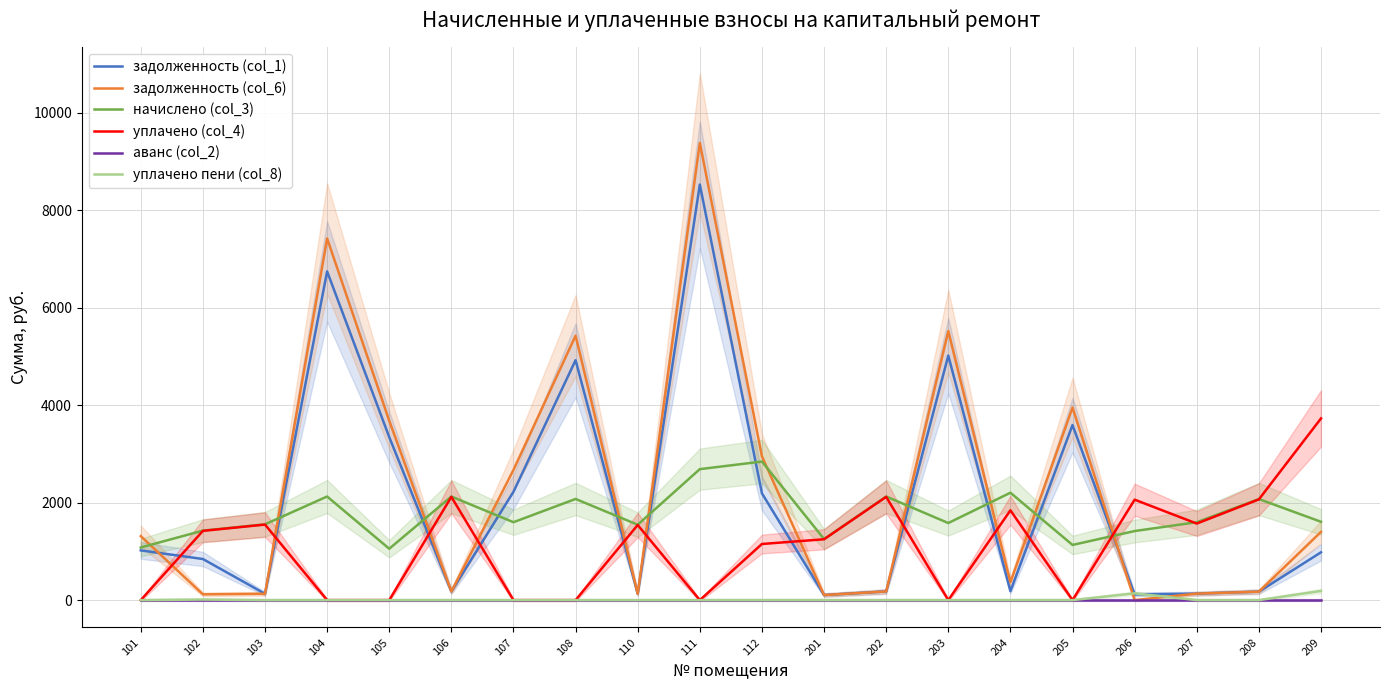

At how many categories does at least one series exceed 4780?

4